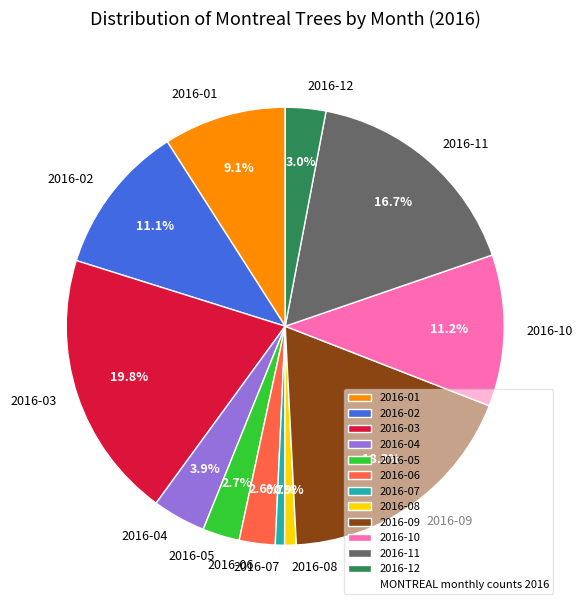

Which has a higher value, 2016-02 or 2016-09?

2016-09